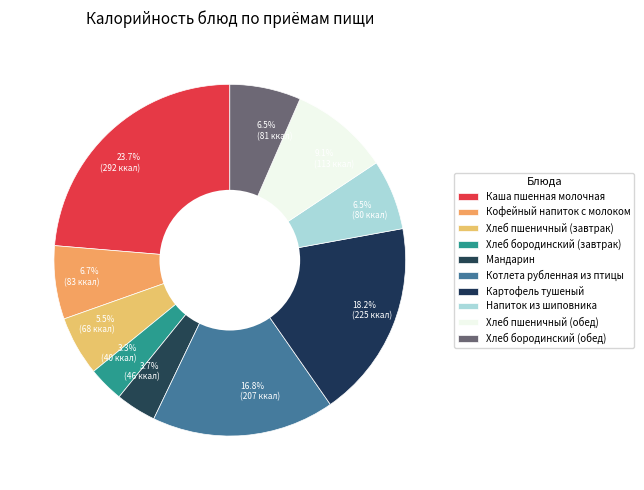

Is the sum of 9.1% (113 ккал) and 3.3% (40 ккал) greater than half?

No